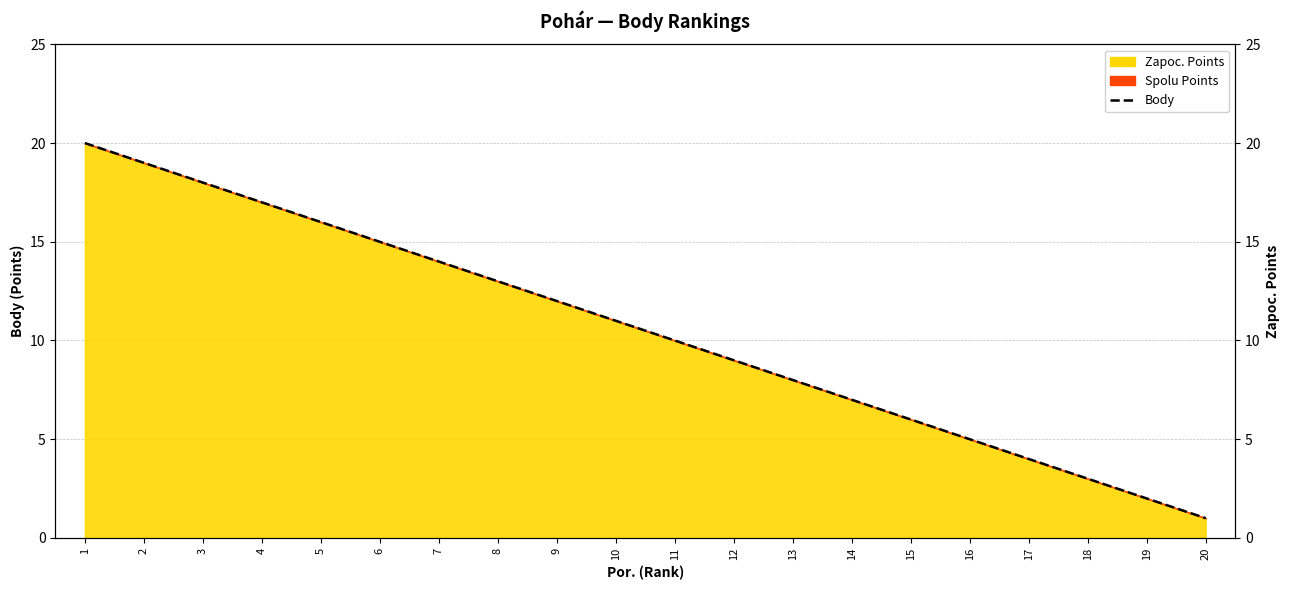

True or false: the data has more than 0 interior local peaks.

False